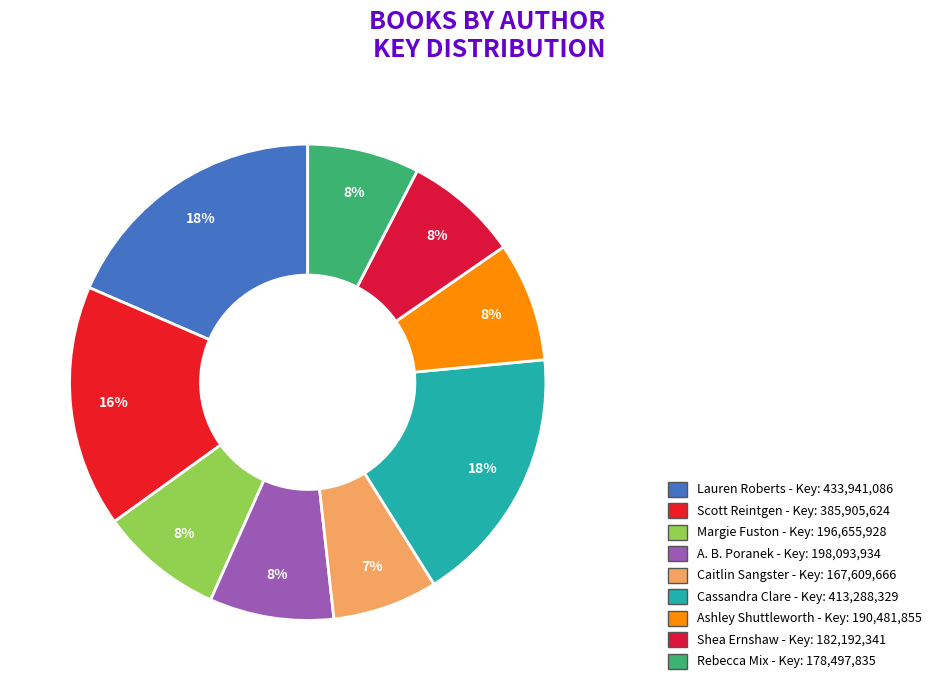

Does any single category account for the majority?

No